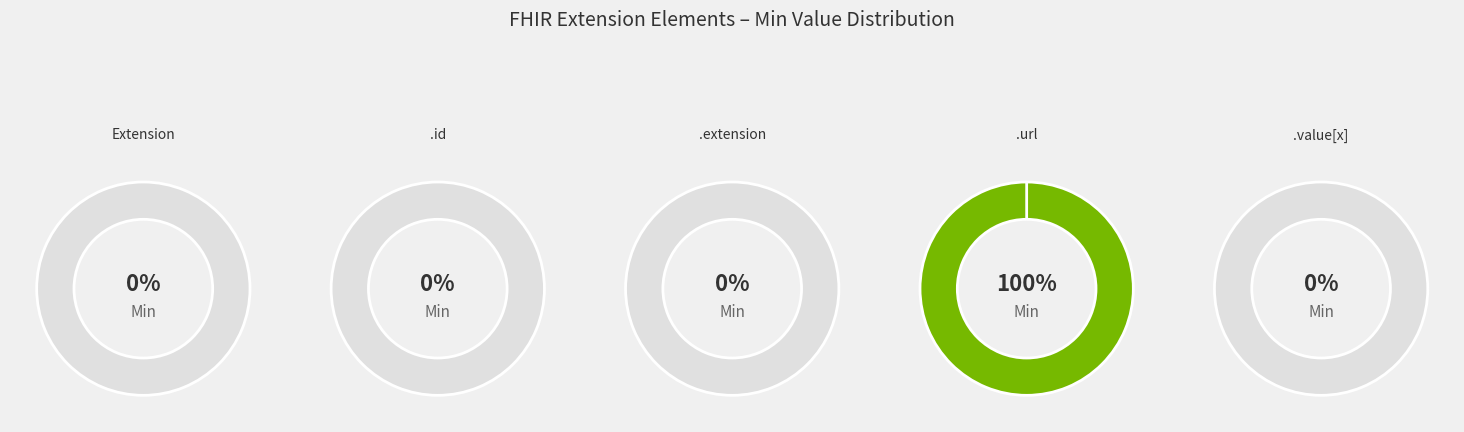

How many segments does this pie chart have?

5